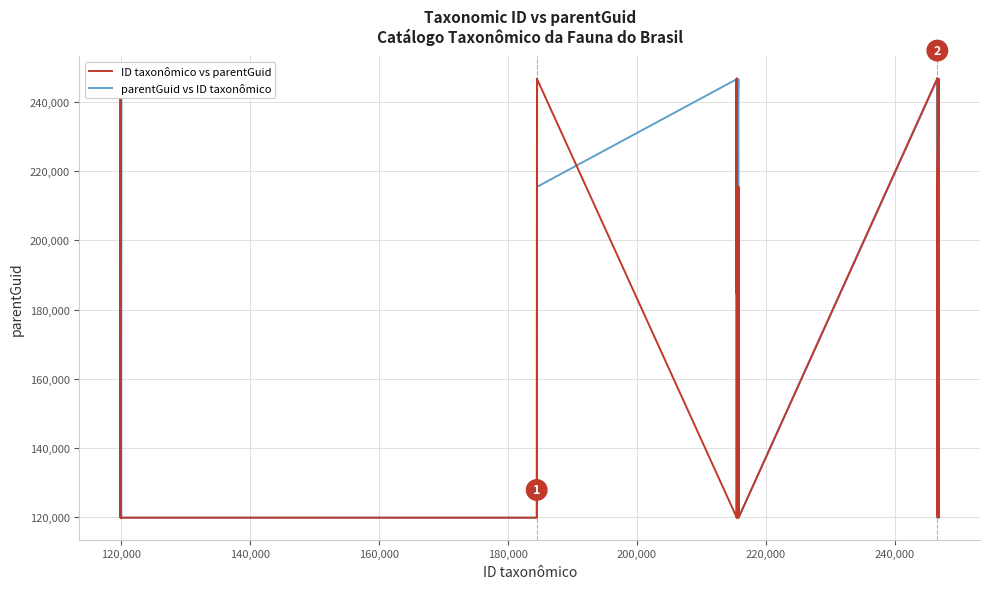

What is the maximum value for ID taxonômico vs parentGuid?

246853